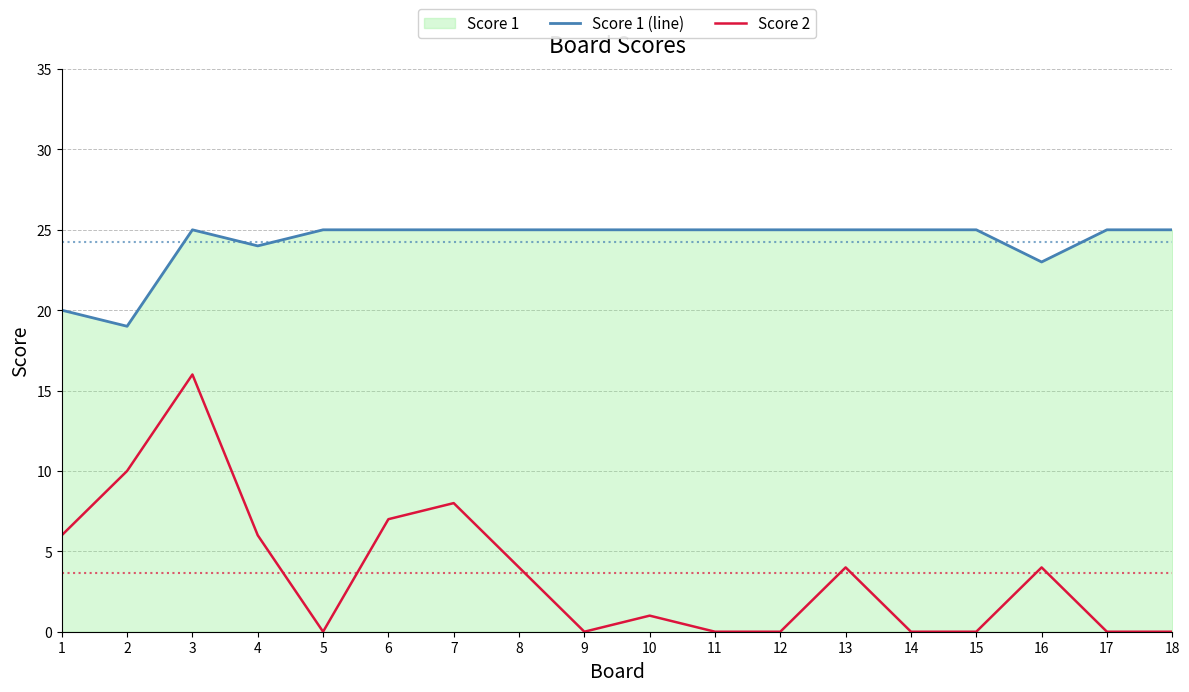

At 14, list the series in order from largest to smallest.

Score 1 (line), Score 2